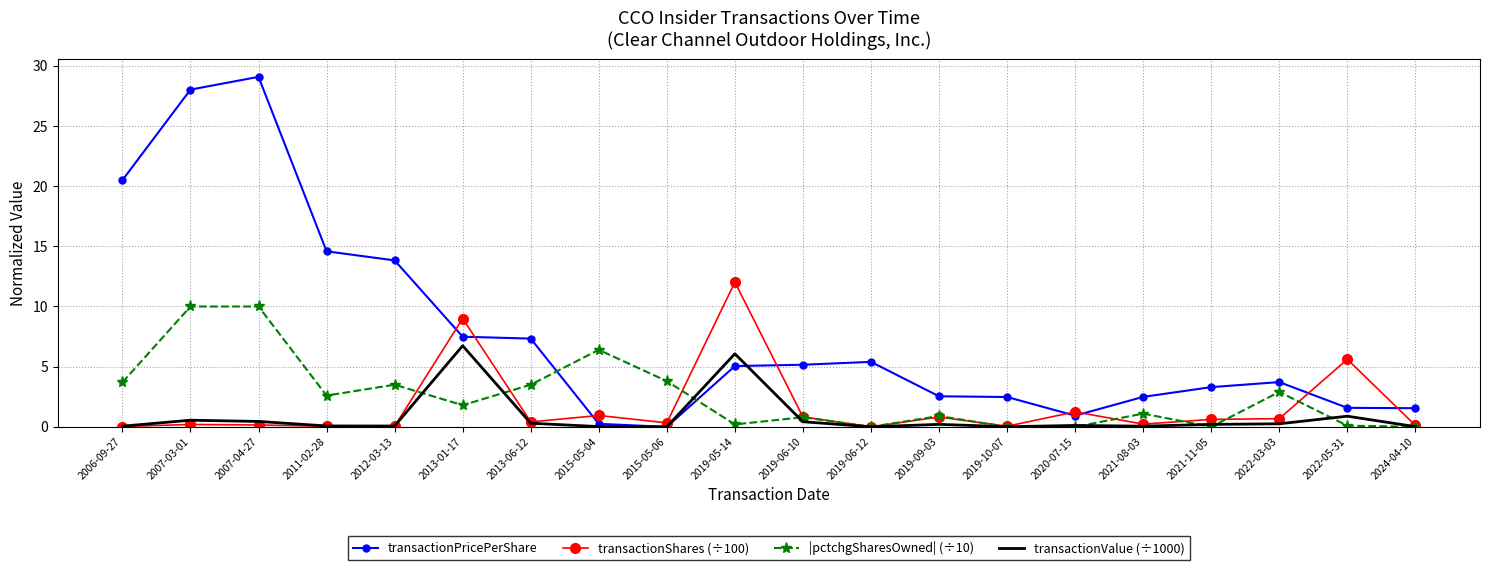

How many times do |pctchgSharesOwned| (÷10) and transactionPricePerShare cross each other?

2